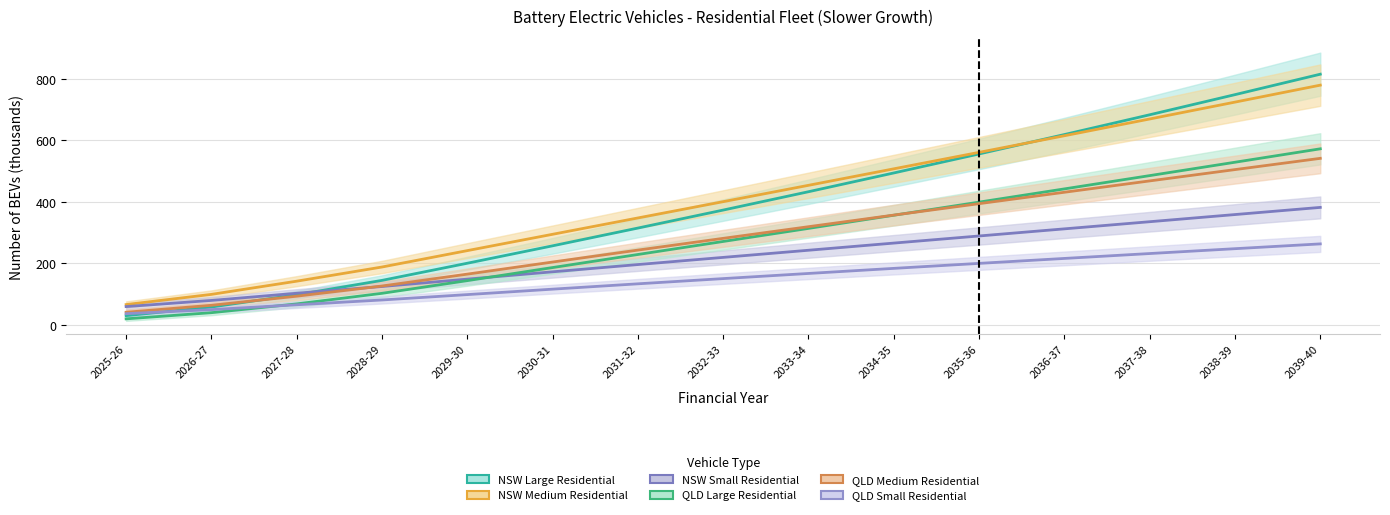

What is the maximum value for QLD Medium Residential?

541.8